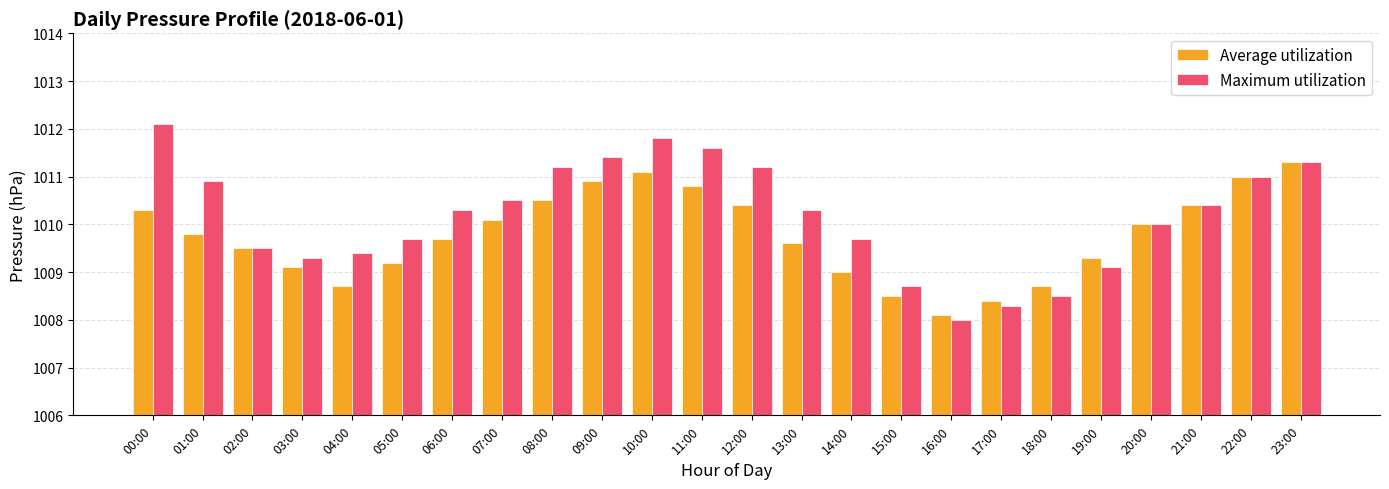

At which label does Average utilization first exceed 1009?

00:00